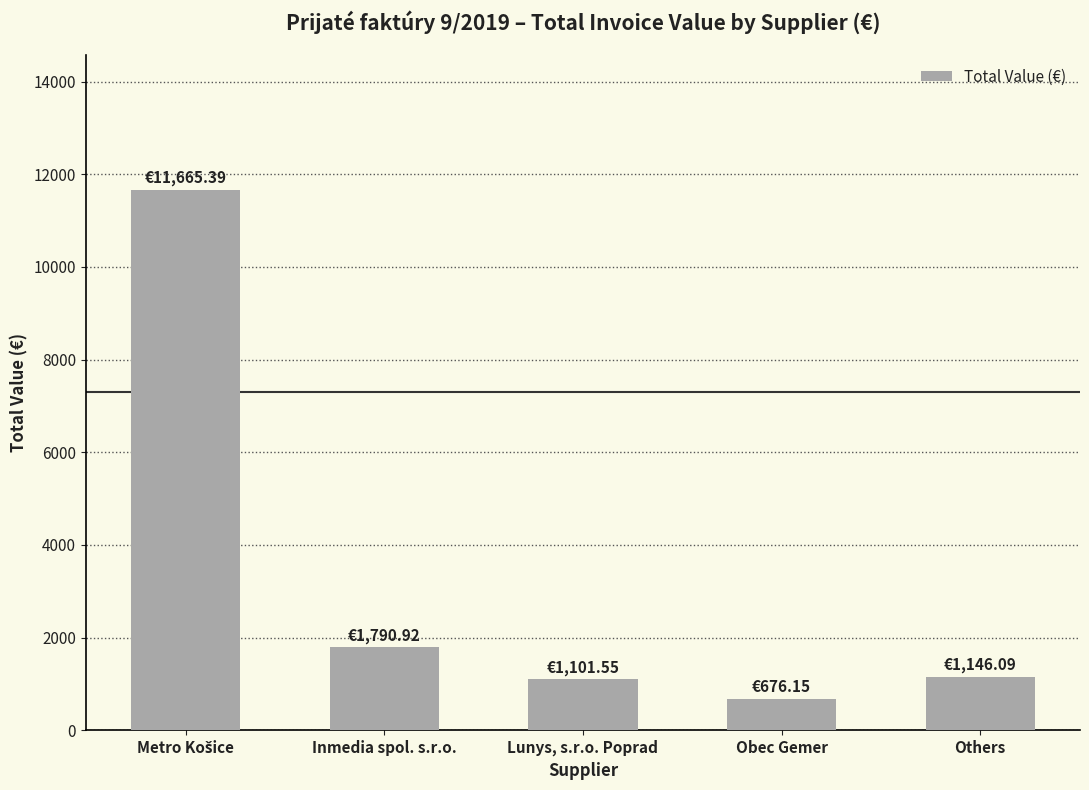

True or false: the data shows 1080.5 at Inmedia spol. s.r.o..

False